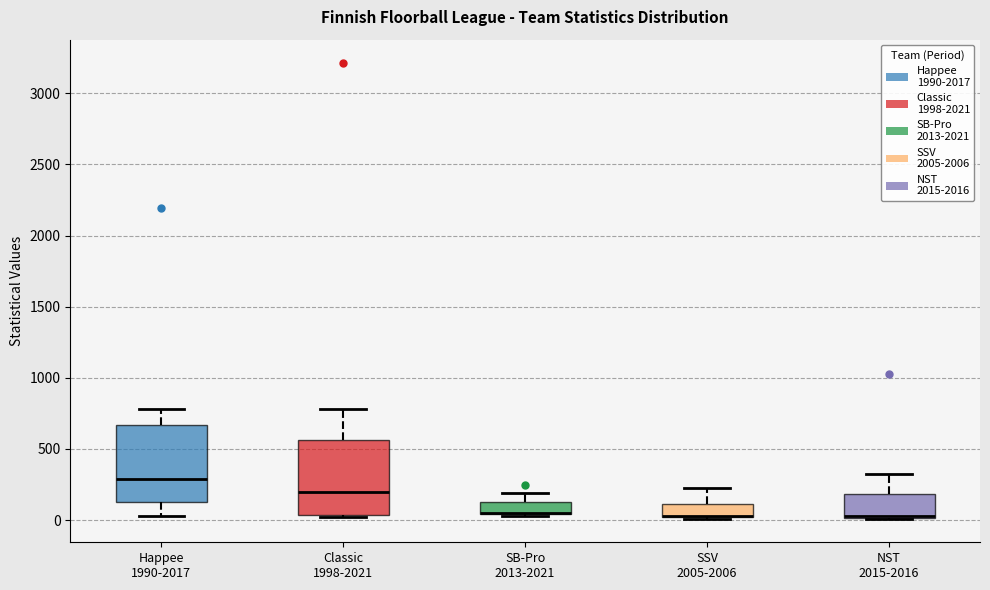

Reading left to right, transcribe this box plot: for each box, give where its median line is, the range the box spans, and where its two whiskers end, as read against the y-axis. The values are not printed on the chart, so give them approximately, as read against the axis.

Happee 1990-2017: median 300, box 150 to 650, whiskers 50 to 800
Classic 1998-2021: median 200, box 50 to 550, whiskers 0 to 800
SB-Pro 2013-2021: median 50 (drawn on the box's lower edge), box 50 to 100, whiskers 50 to 200
SSV 2005-2006: median 50 (drawn on the box's lower edge), box 0 to 100, whiskers 0 (just below the box's lower edge) to 250
NST 2015-2016: median 50 (drawn on the box's lower edge), box 0 to 200, whiskers 0 to 350